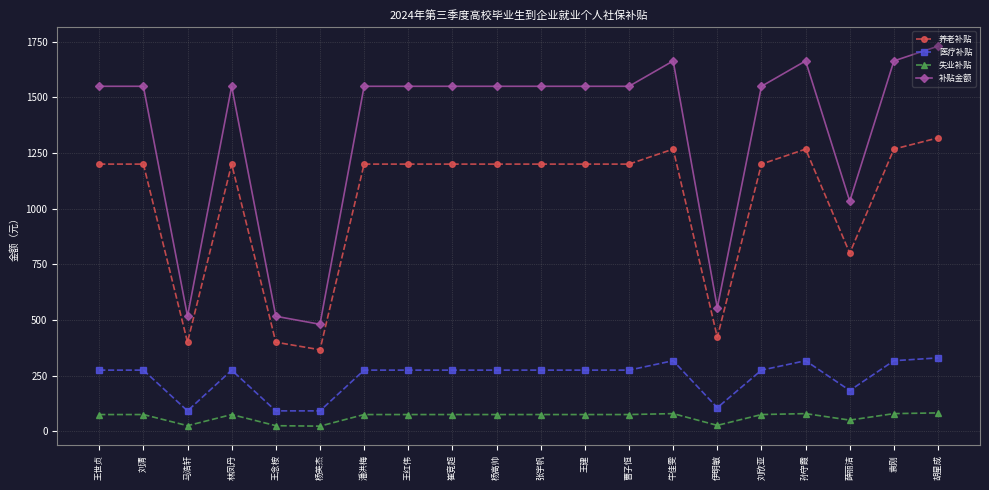

What value does the 医疗补贴 series have at 孙守霞?

316.8